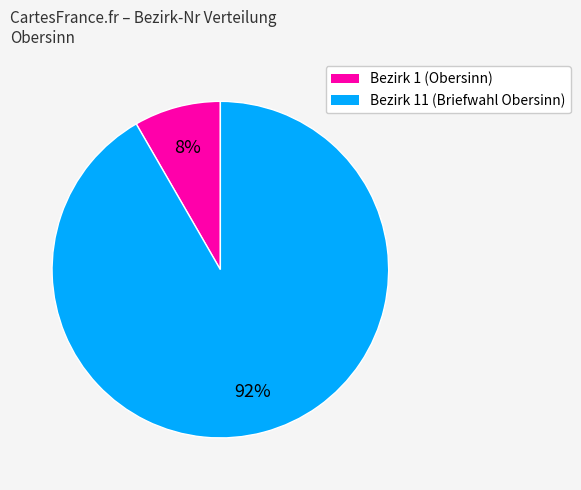

Is there any slice that represents more than half of the pie?

Yes